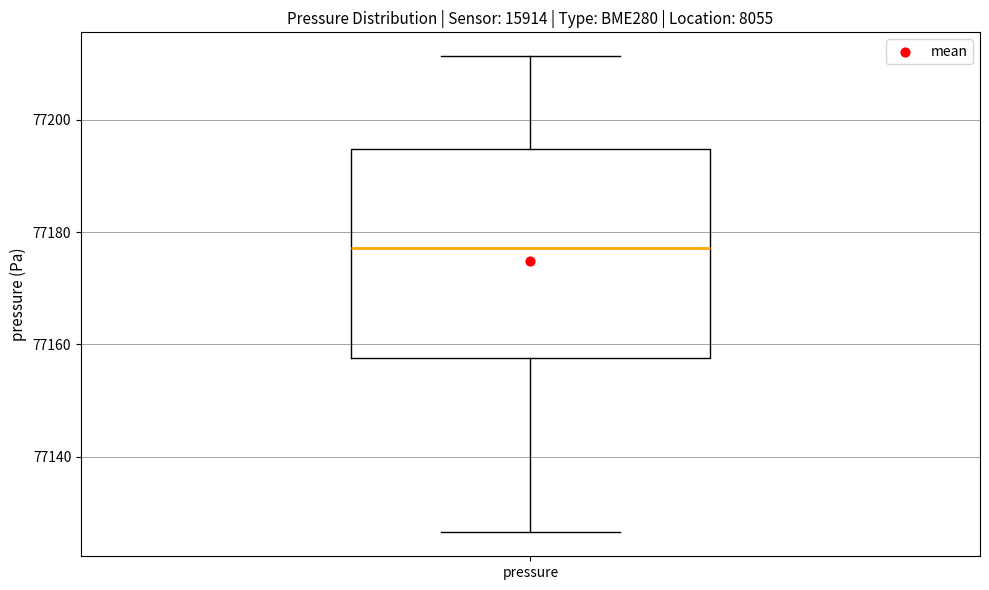

Transcribe this box plot: give where the median line is, the range the box spans, and where the two whiskers end, as read against the y-axis. The values are not printed on the chart, so give them approximately, as read against the axis.

median 77178, box 77158 to 77194, whiskers 77126 to 77212